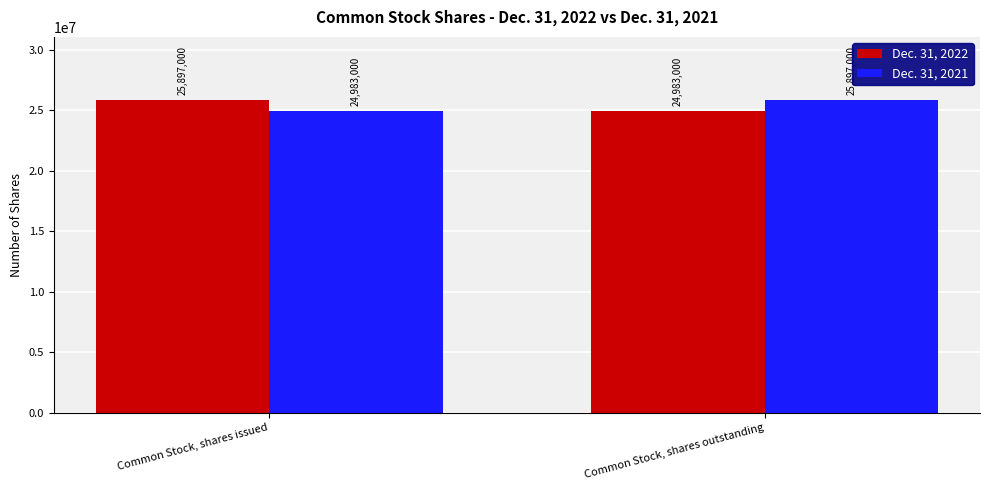

What is the label of the 1st bar from the right?

Common Stock, shares outstanding